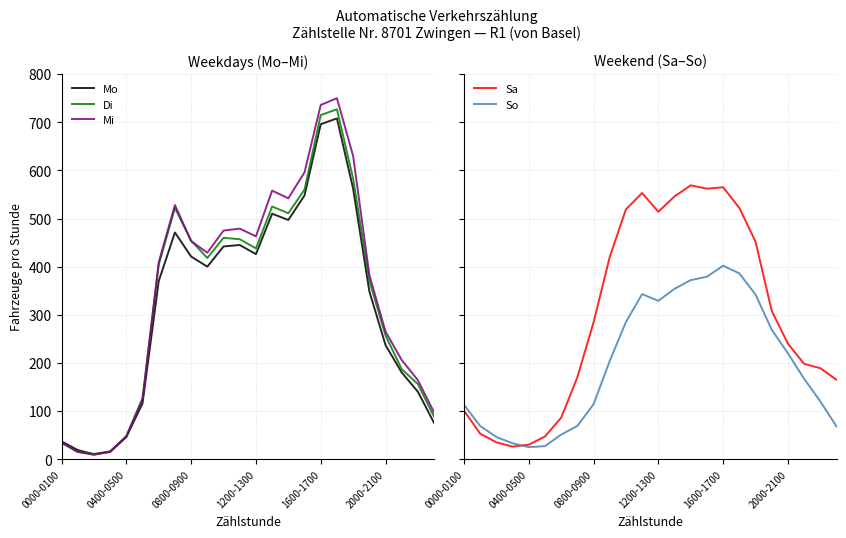

Which series has the widest spread of values?

Mi